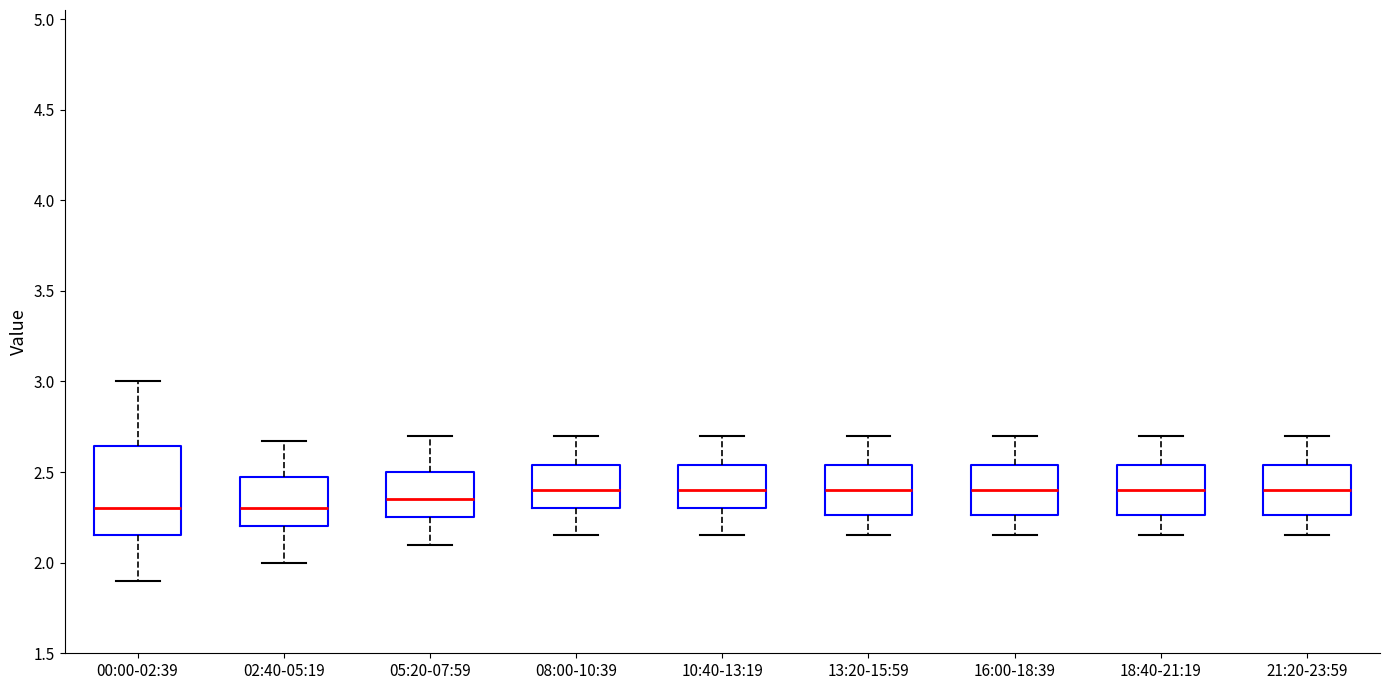

Where does the median line of the box for 18:40-21:19 sit on the y-axis? The values are not printed on the chart, so give them approximately, as read against the axis.

2.40